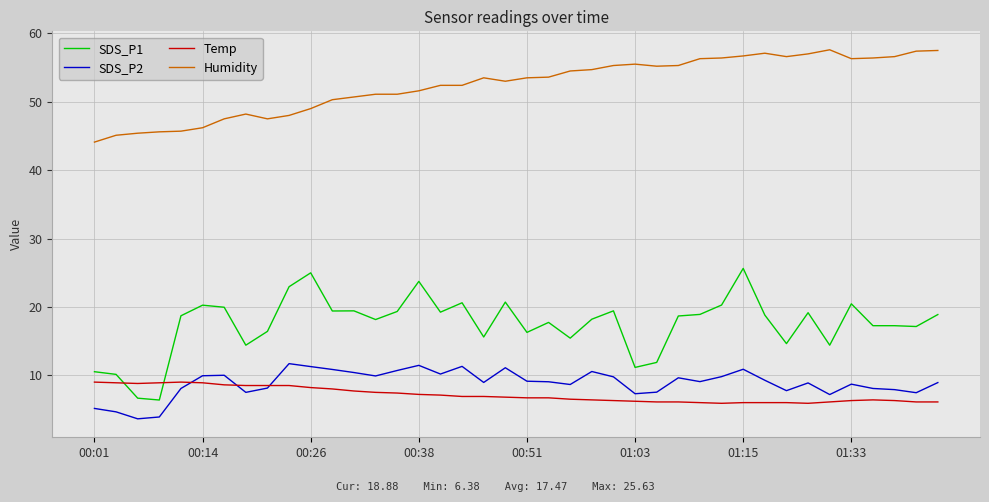

True or false: Humidity and Temp intersect in this chart.

False